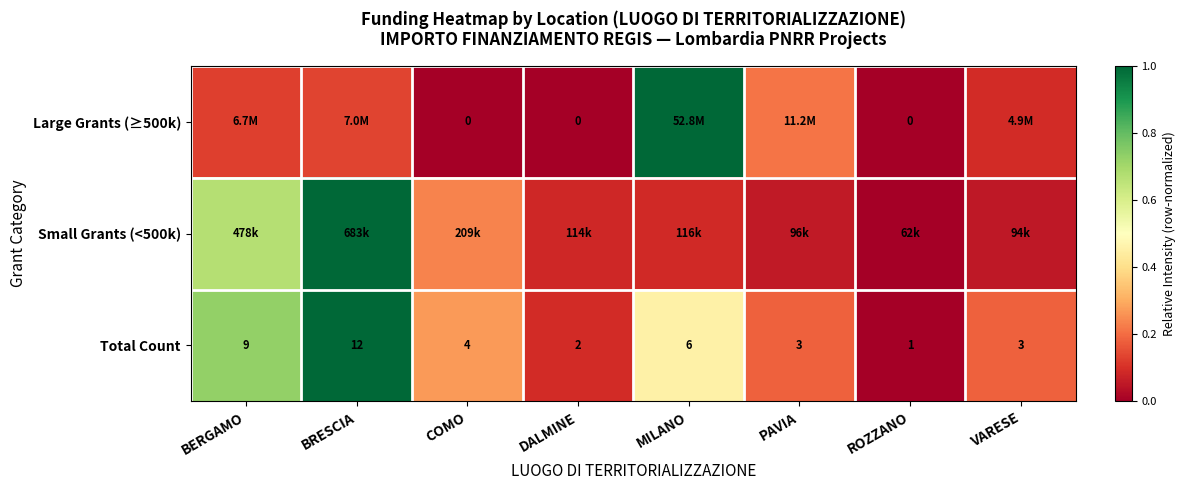

At which label does Small Grants (<500k) reach its peak?

BRESCIA